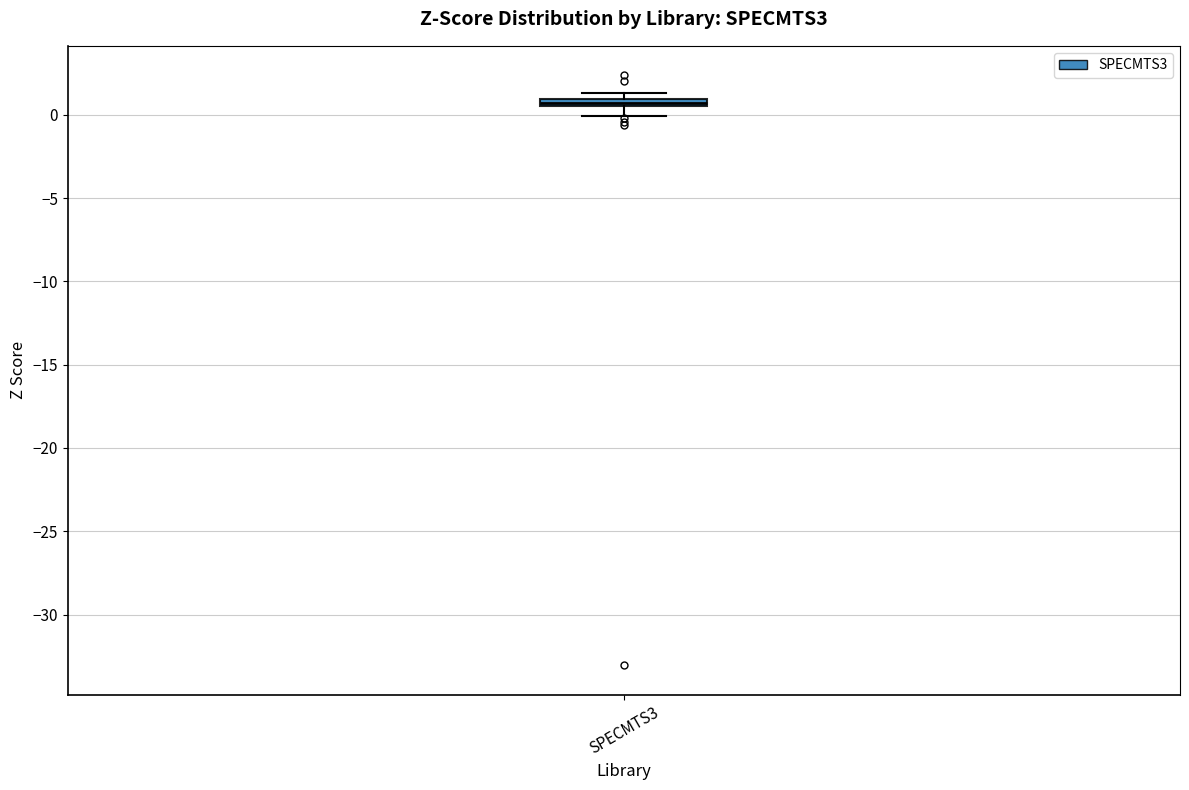

Where is the upper edge of the box for SPECMTS3 on the y-axis? The values are not printed on the chart, so give them approximately, as read against the axis.

1.0